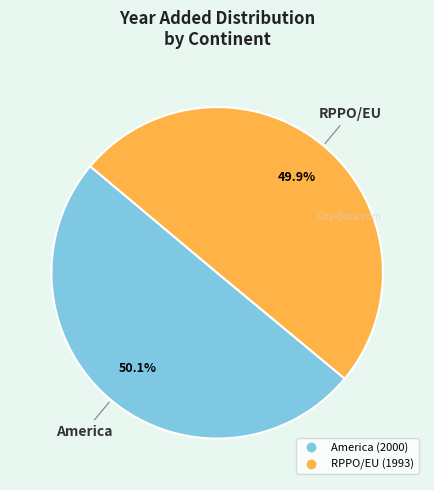

To the nearest percent, what portion does RPPO/EU represent?

50%